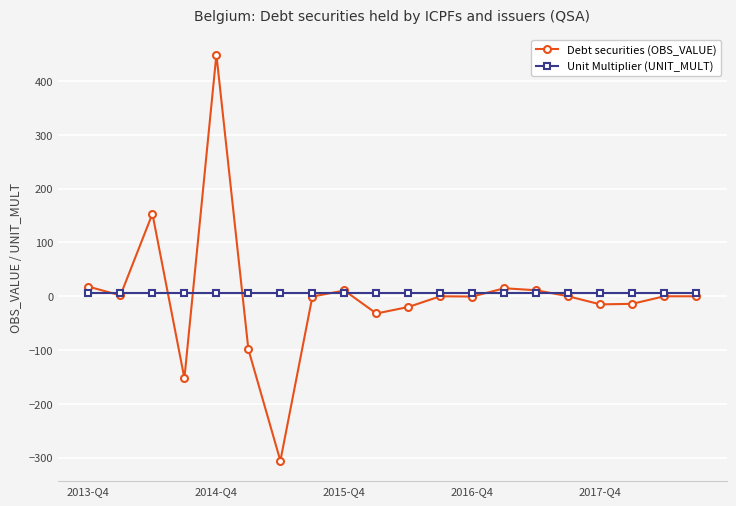

What is the smallest value displayed?

-305.8